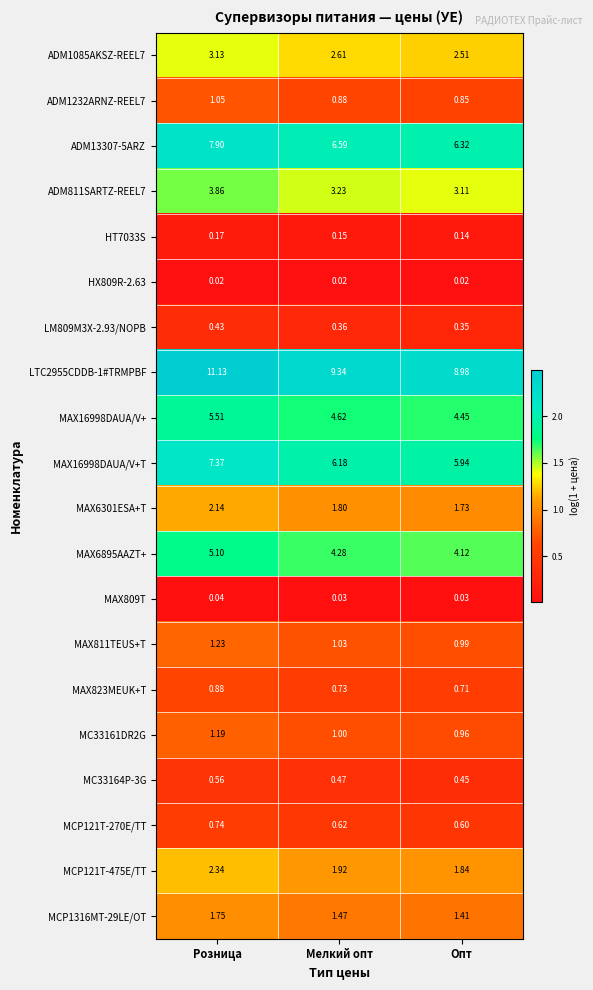

What is the difference between the highest and lowest values at Опт?

9.0